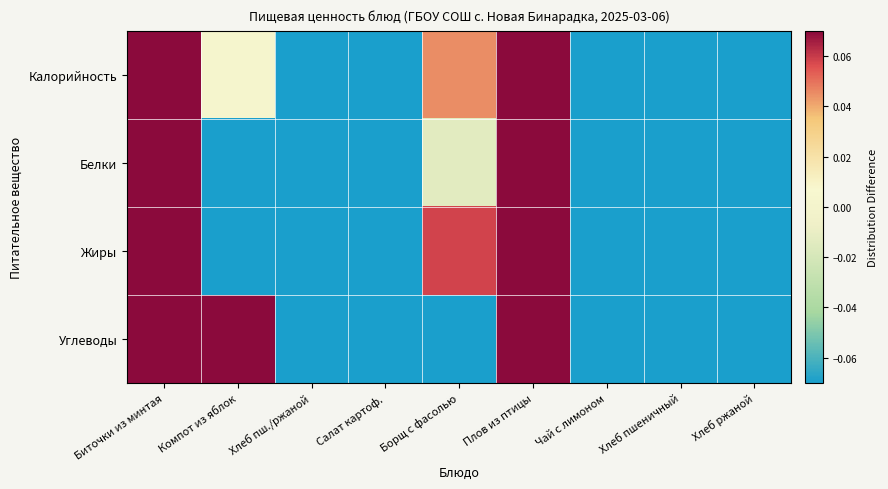

Reading left to right, extract all data points from this chart.

Калорийность: Биточки из минтая=0.1	Компот из яблок=0.0	Хлеб пш./ржаной=-0.1	Салат картоф.=-0.1	Борщ с фасолью=0.0	Плов из птицы=0.1	Чай с лимоном=-0.1	Хлеб пшеничный=-0.1	Хлеб ржаной=-0.1
Белки: Биточки из минтая=0.1	Компот из яблок=-0.1	Хлеб пш./ржаной=-0.1	Салат картоф.=-0.1	Борщ с фасолью=-0.0	Плов из птицы=0.1	Чай с лимоном=-0.1	Хлеб пшеничный=-0.1	Хлеб ржаной=-0.1
Жиры: Биточки из минтая=0.1	Компот из яблок=-0.1	Хлеб пш./ржаной=-0.1	Салат картоф.=-0.1	Борщ с фасолью=0.1	Плов из птицы=0.1	Чай с лимоном=-0.1	Хлеб пшеничный=-0.1	Хлеб ржаной=-0.1
Углеводы: Биточки из минтая=0.1	Компот из яблок=0.1	Хлеб пш./ржаной=-0.1	Салат картоф.=-0.1	Борщ с фасолью=-0.1	Плов из птицы=0.1	Чай с лимоном=-0.1	Хлеб пшеничный=-0.1	Хлеб ржаной=-0.1